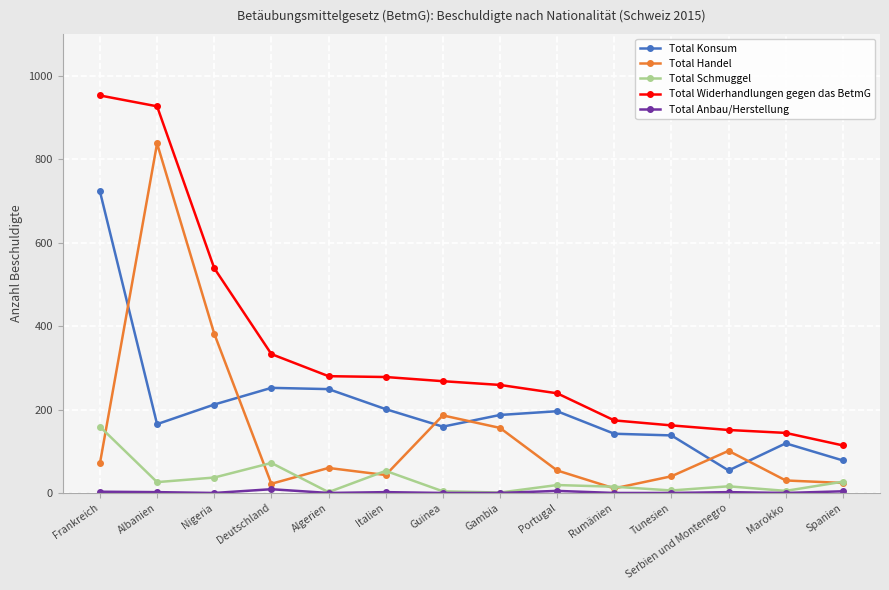

How many series are shown in this chart?

5